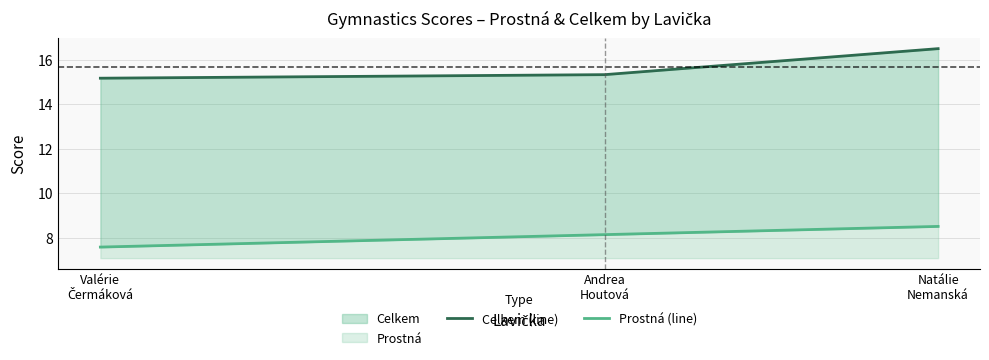

What position from the right is Natálie
Nemanská?

1